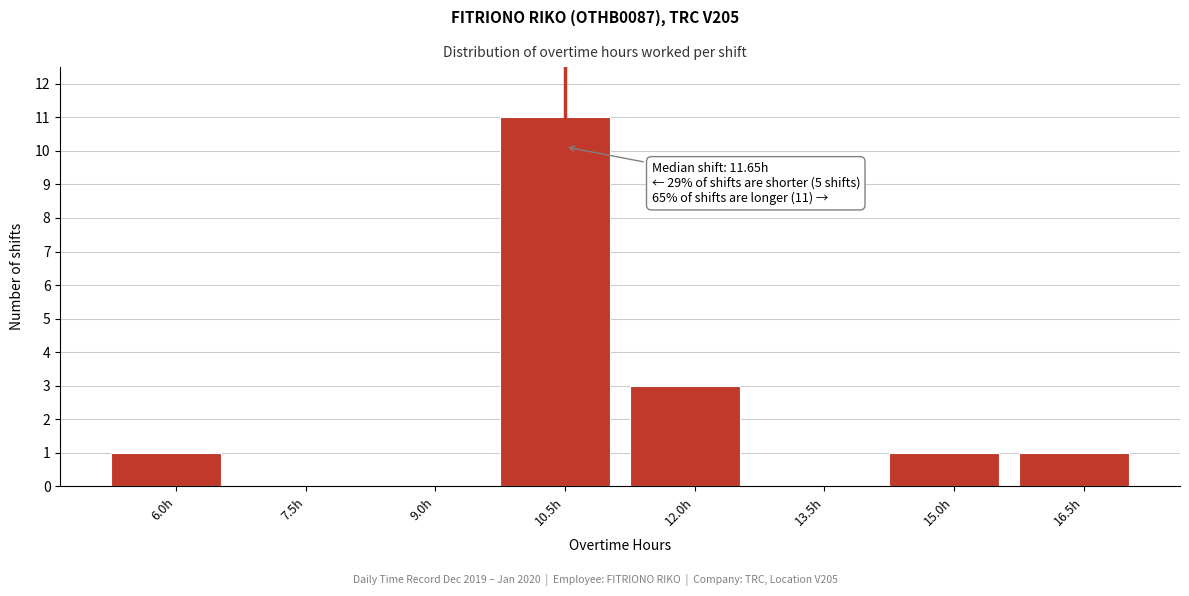

Reading right to left, list all the values displayed in this chart.

16.5h=1	15.0h=1	13.5h=0	12.0h=3	10.5h=11	9.0h=0	7.5h=0	6.0h=1